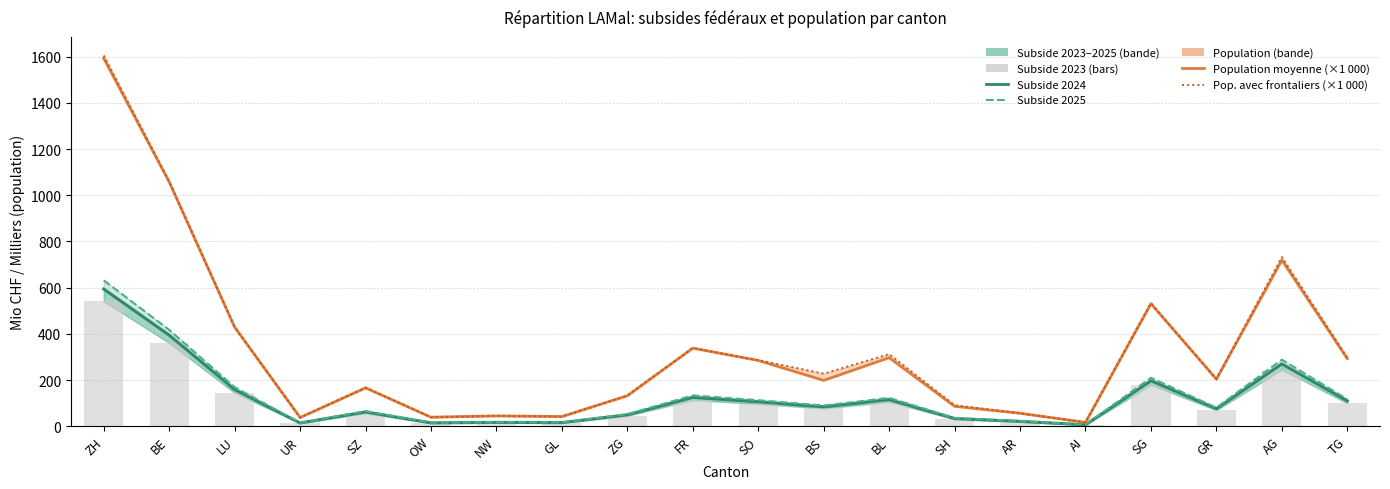

List the series in order of their peak value, lowest first.

Subside 2023 (bars), Subside 2024, Subside 2025, Population moyenne (×1 000), Pop. avec frontaliers (×1 000)